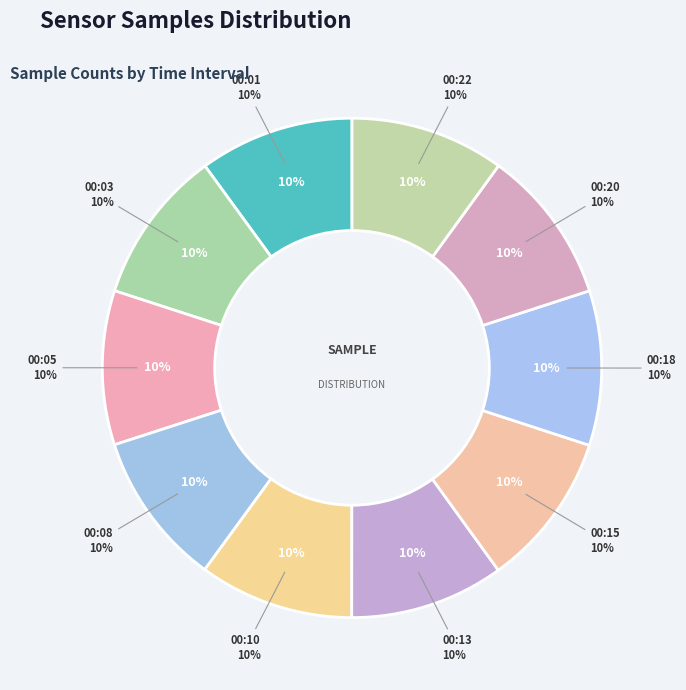

The 00:08 slice represents 10% of the pie. True or false?

True